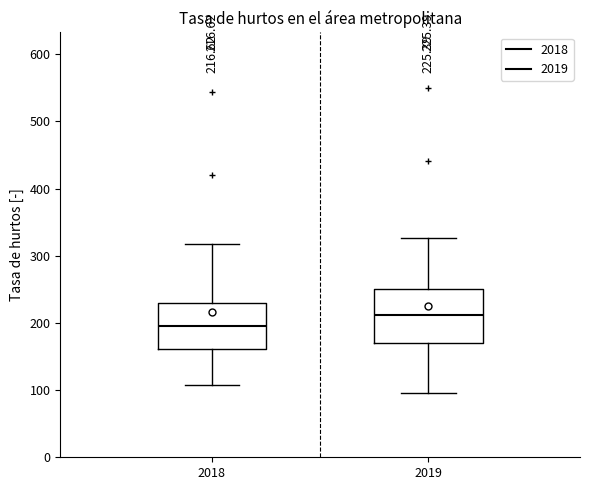

Comparing the boxes themselves (not the whiskers), which one is the tallest?

2019